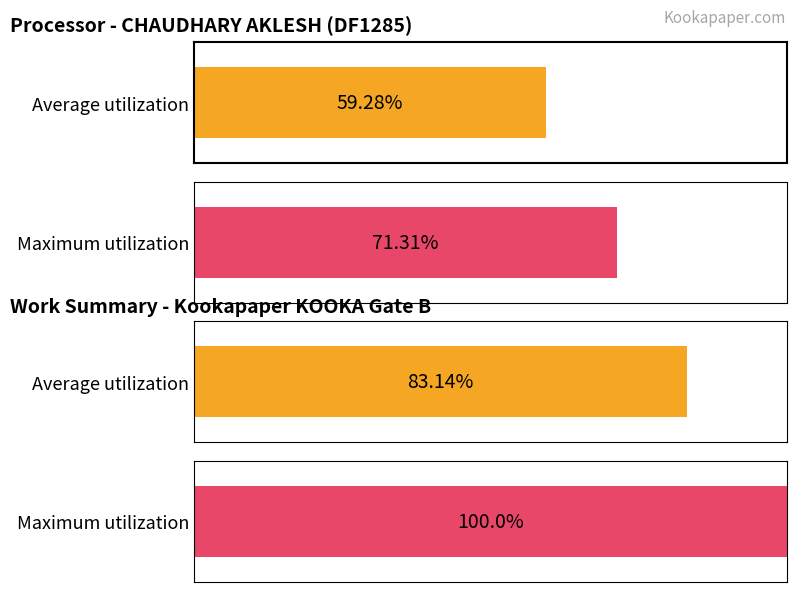

Are the bars horizontal?

Yes